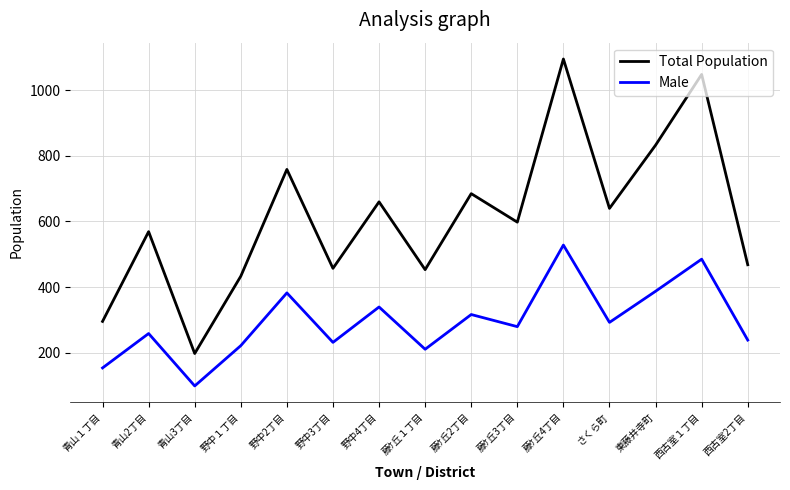

Between 野中１丁目 and 西古室１丁目, which series saw the biggest shift?

Total Population